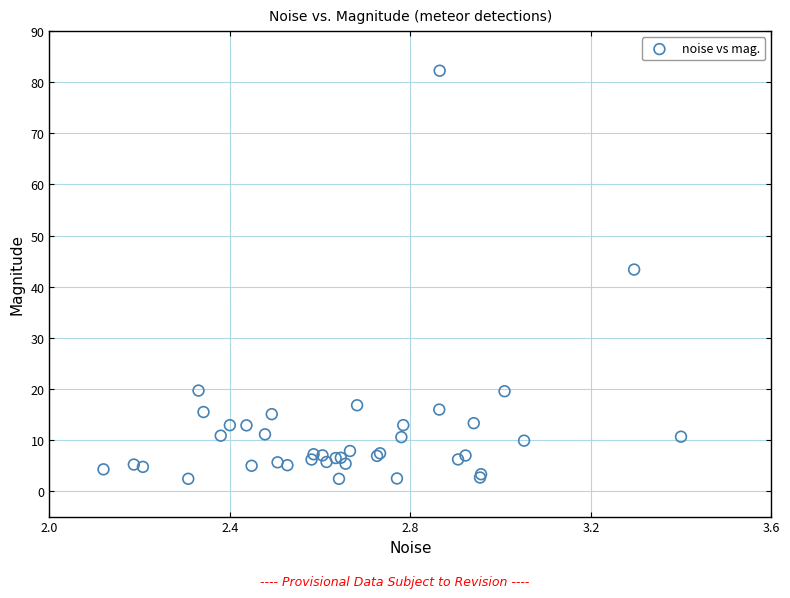

What Y value in the scatter plot is closest to 42?

43.3